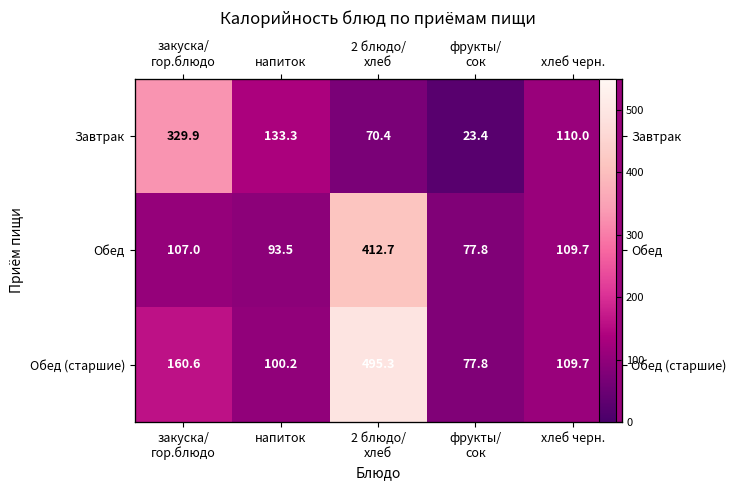

What is the maximum value shown in the chart?

495.3